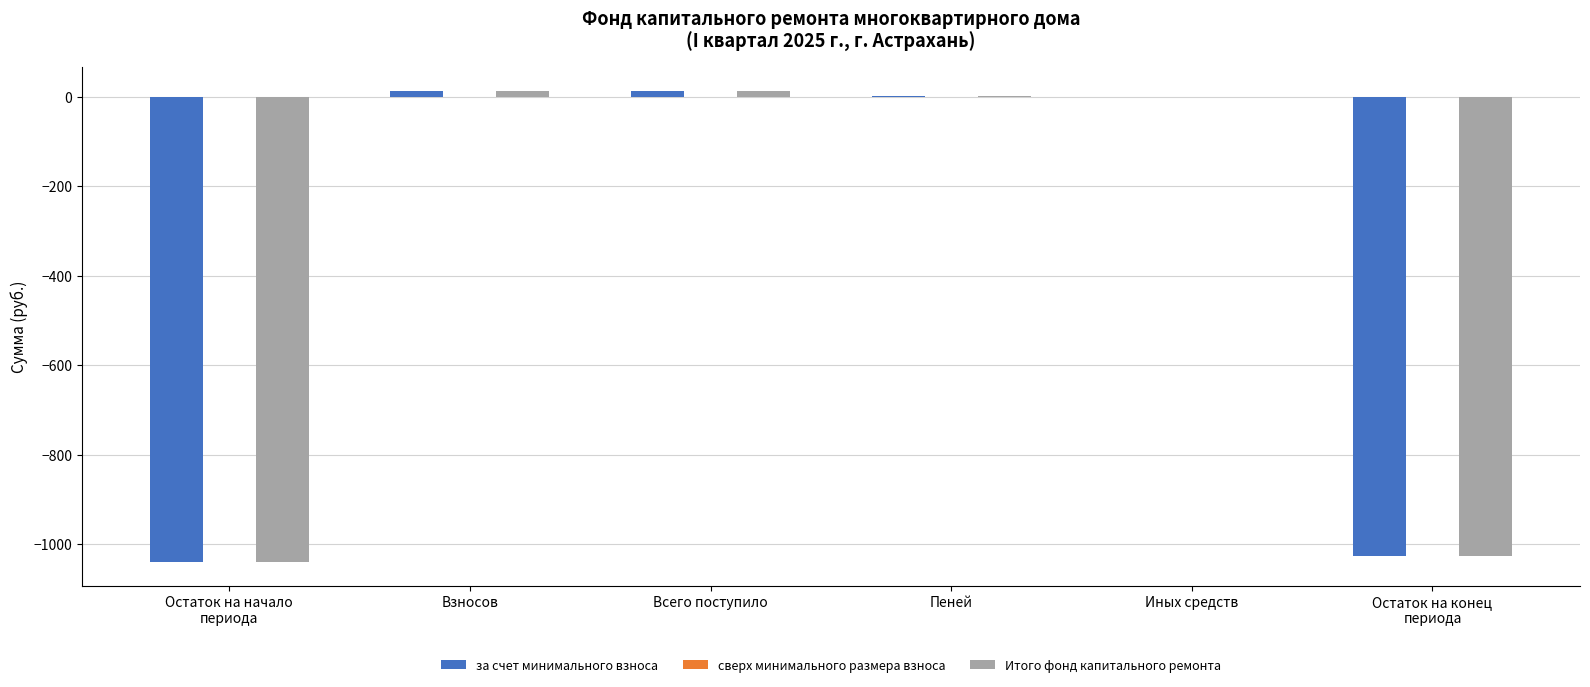

At which label is за счет минимального взноса closest to -513?

Иных средств